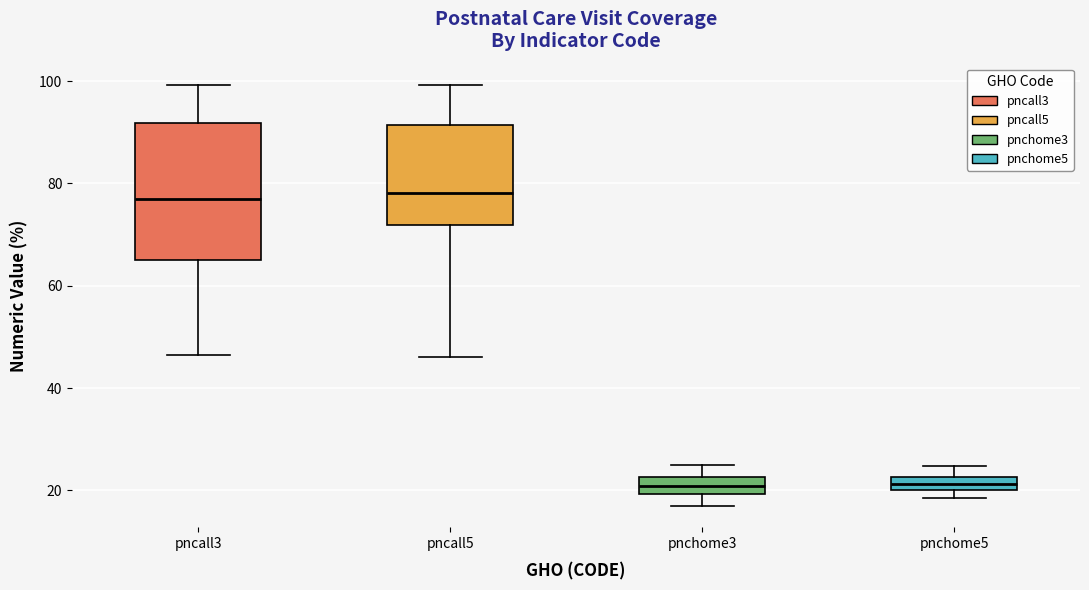

Comparing the boxes themselves (not the whiskers), which one is the tallest?

pncall3